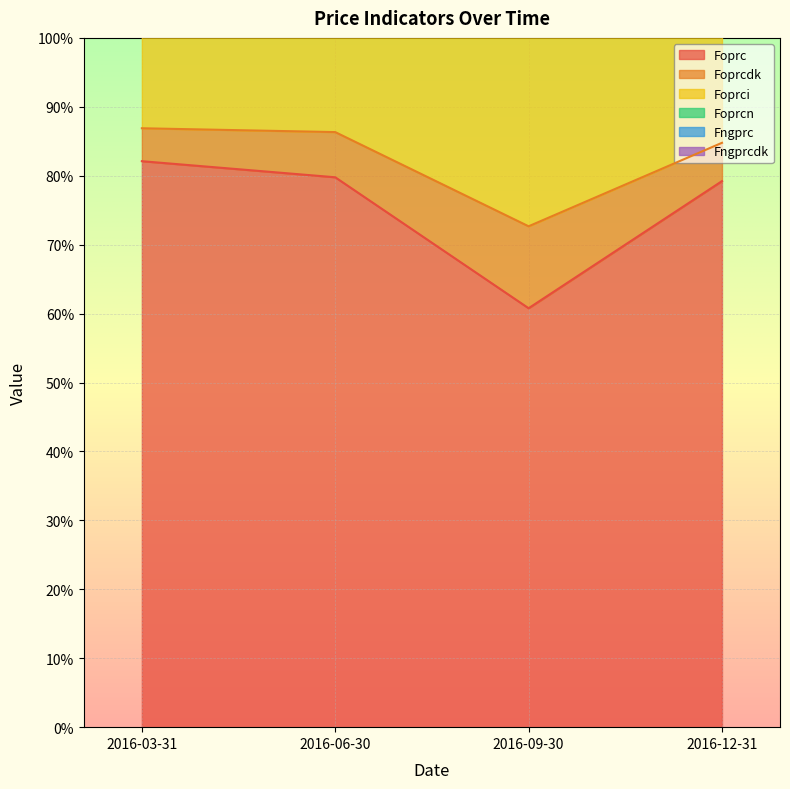

How many data points in Foprc are above 79?

3